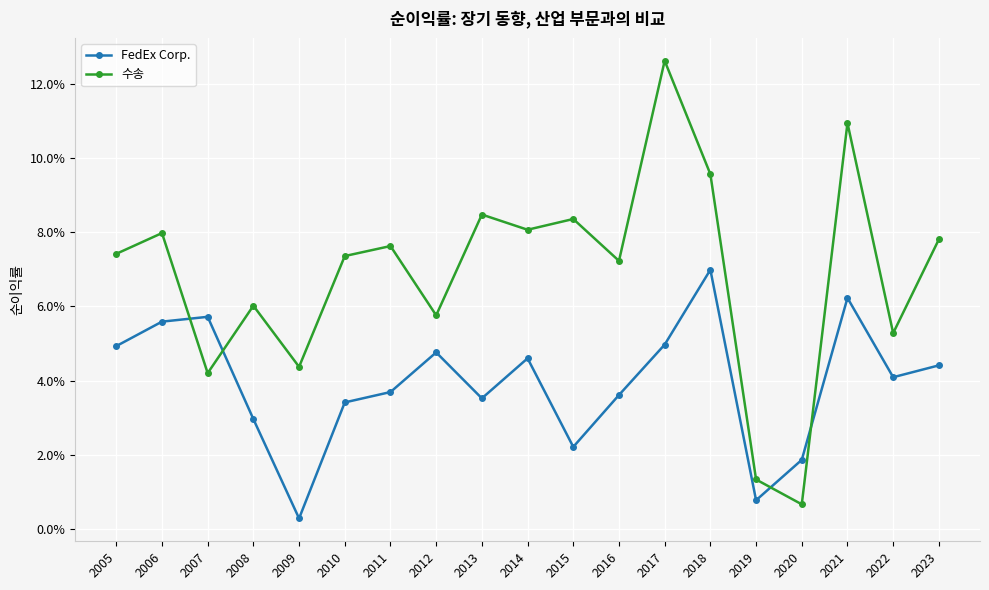

Which has a higher value, 2019 or 2013?

2013